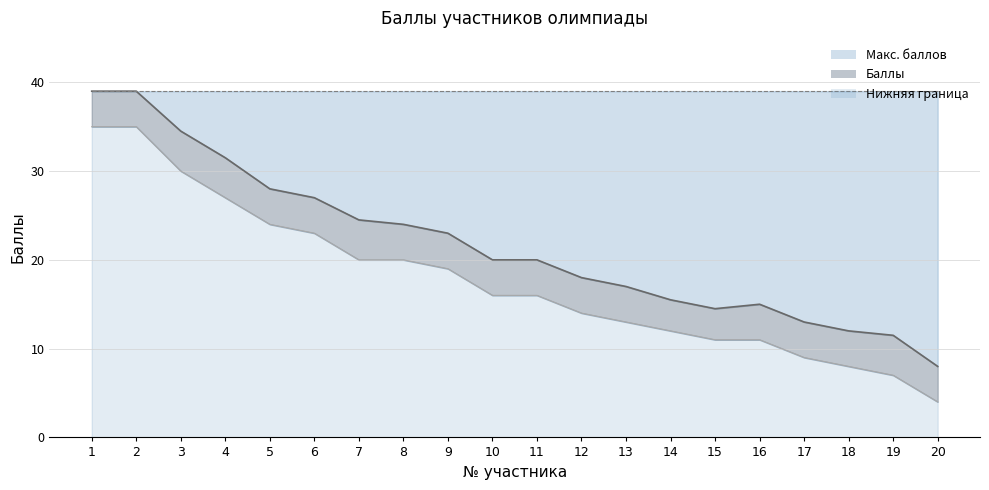

The value of Баллы at 13 is 17.0. True or false?

True